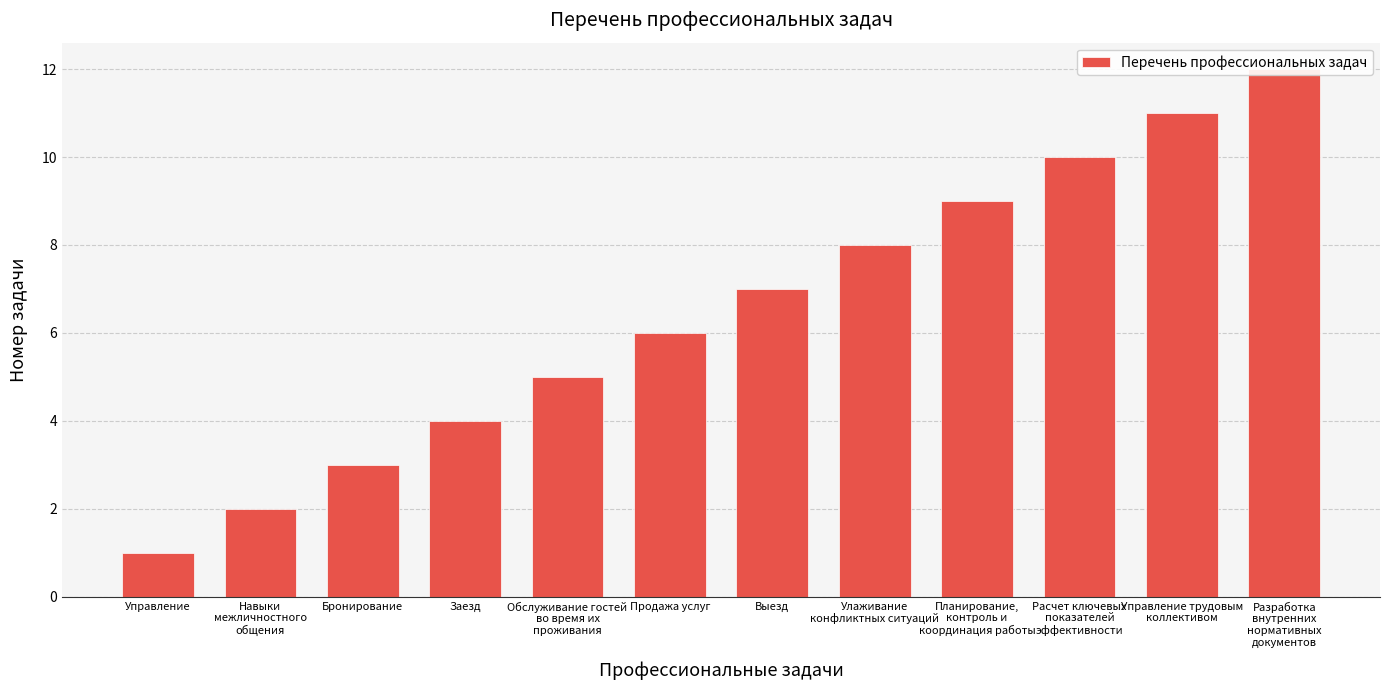

What is the greatest value displayed?

12